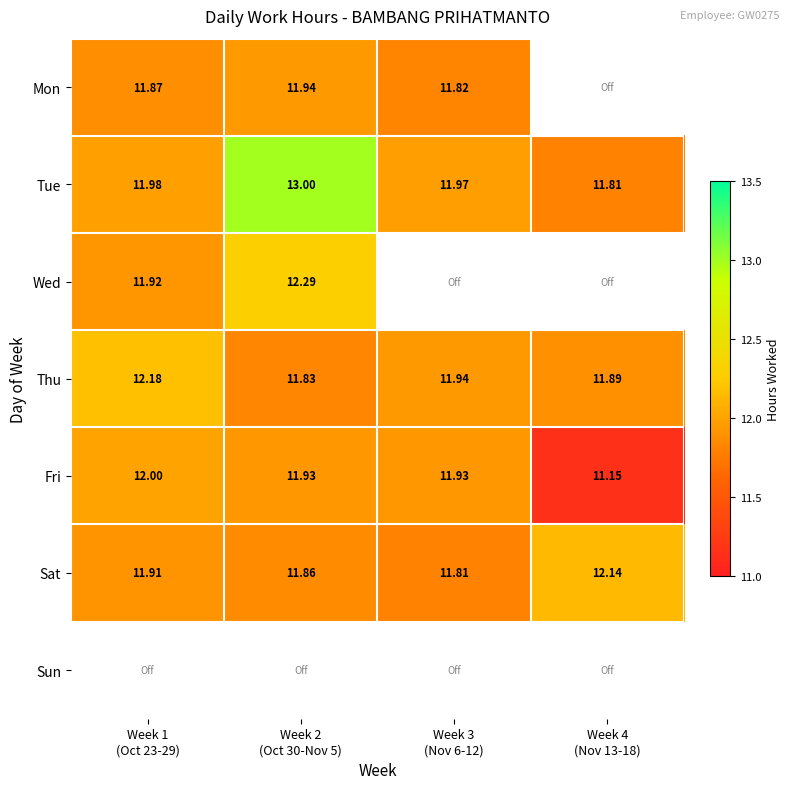

The value of Fri at Week 1 (Oct 23-29) is 12.0. True or false?

True